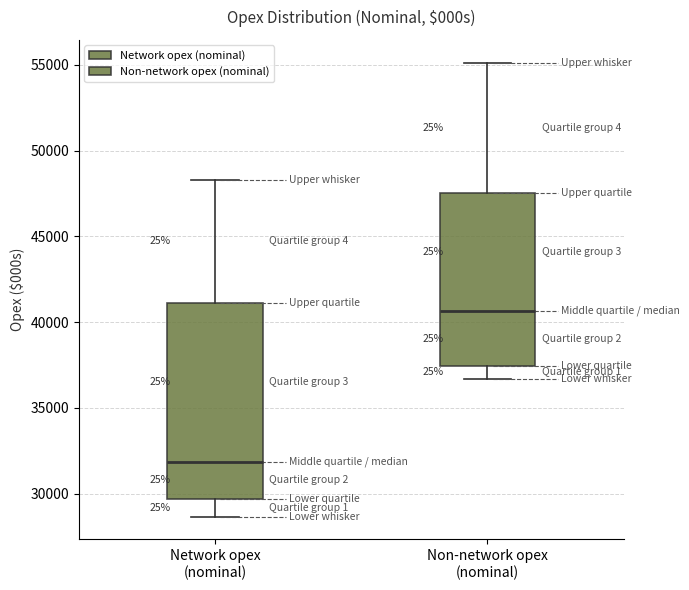

Comparing the boxes themselves (not the whiskers), which one is the tallest?

Network opex (nominal)